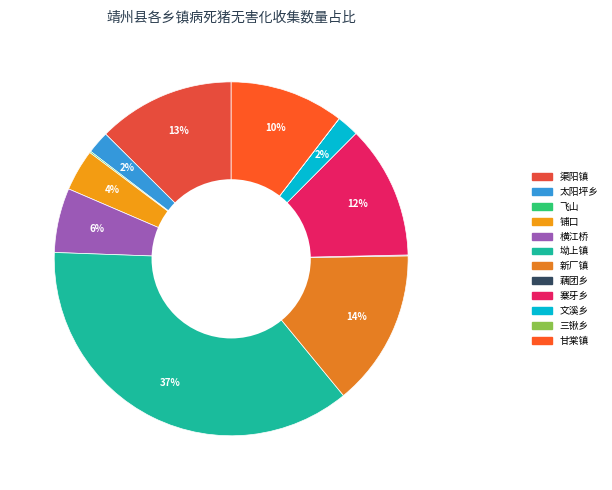

Is it true that 新厂镇 is 14% of the pie?

True